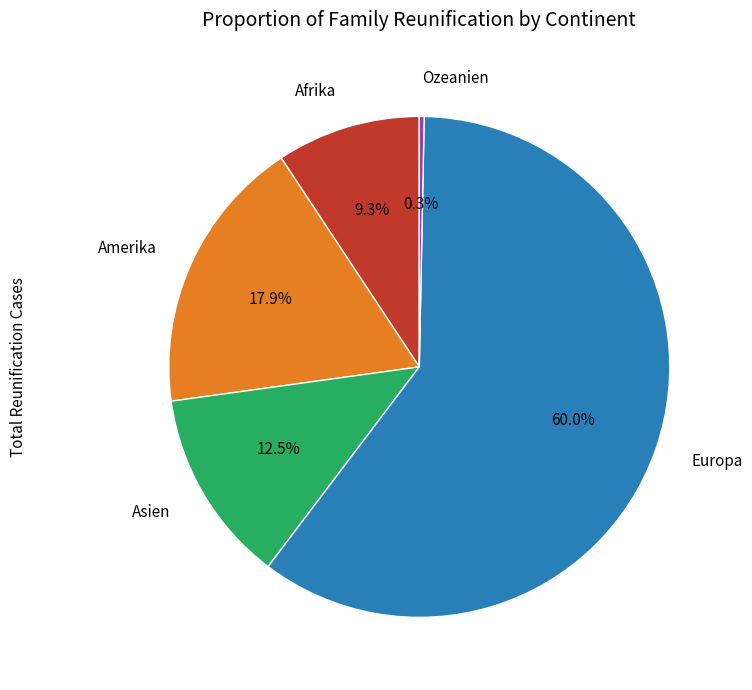

Is Europa the majority of the pie?

Yes